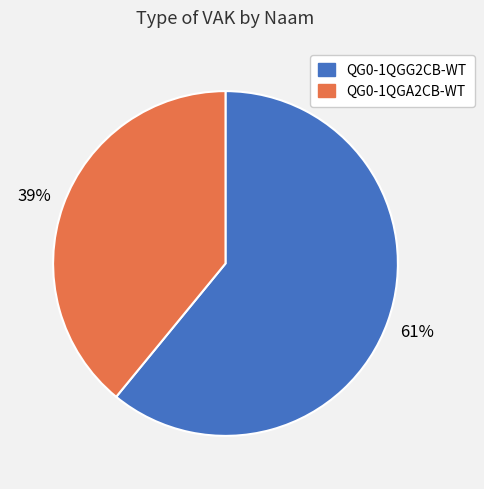

Which slice is the largest?

QG0-1QGG2CB-WT